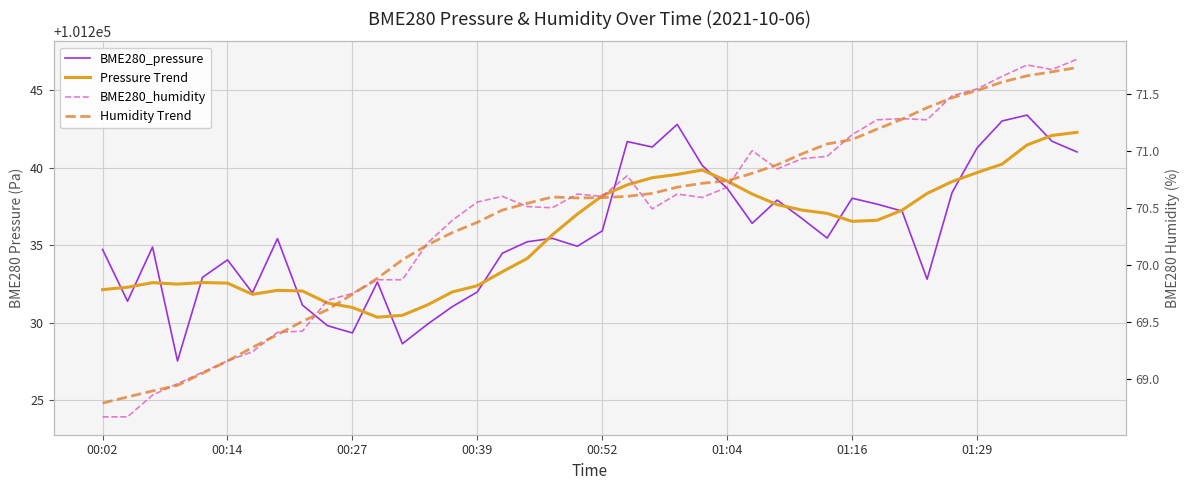

What is the approximate value of BME280_pressure at 38?

101241.7